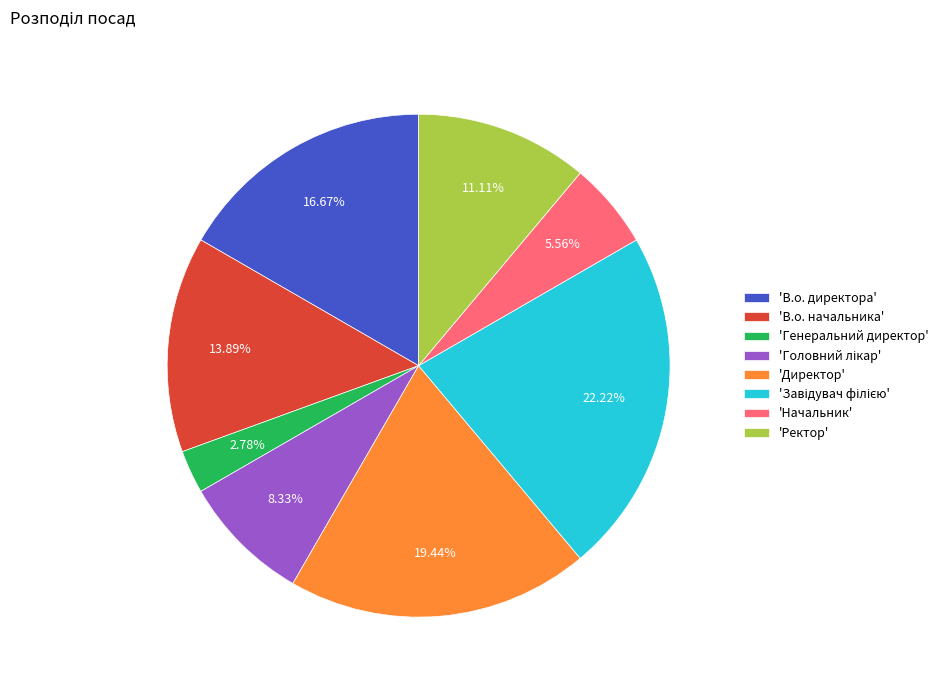

Approximately how many times larger is the value at 'Ректор' compared to 'Директор'?

0.6